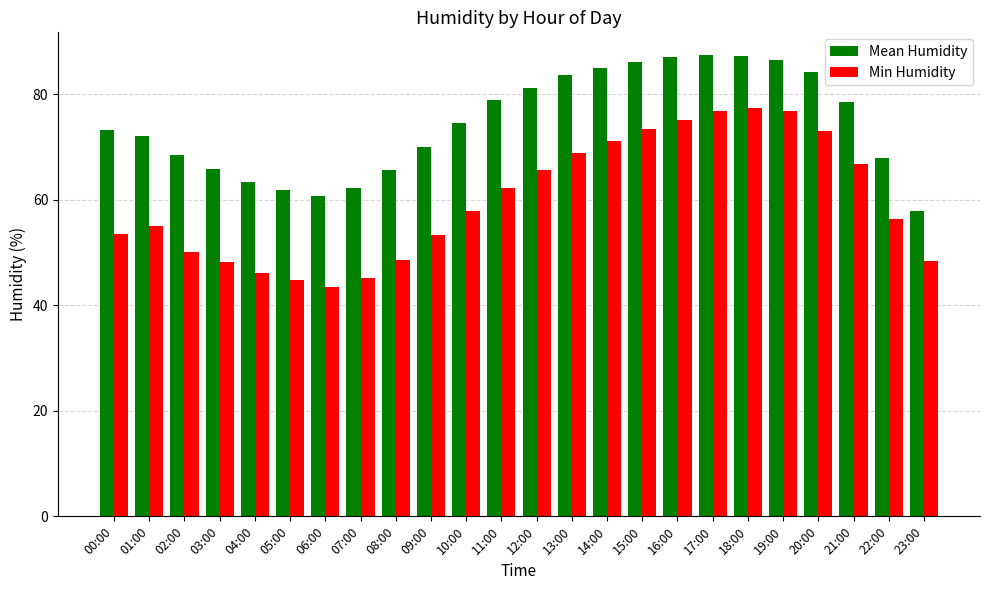

Which category has the lowest value in the Mean Humidity series?

23:00